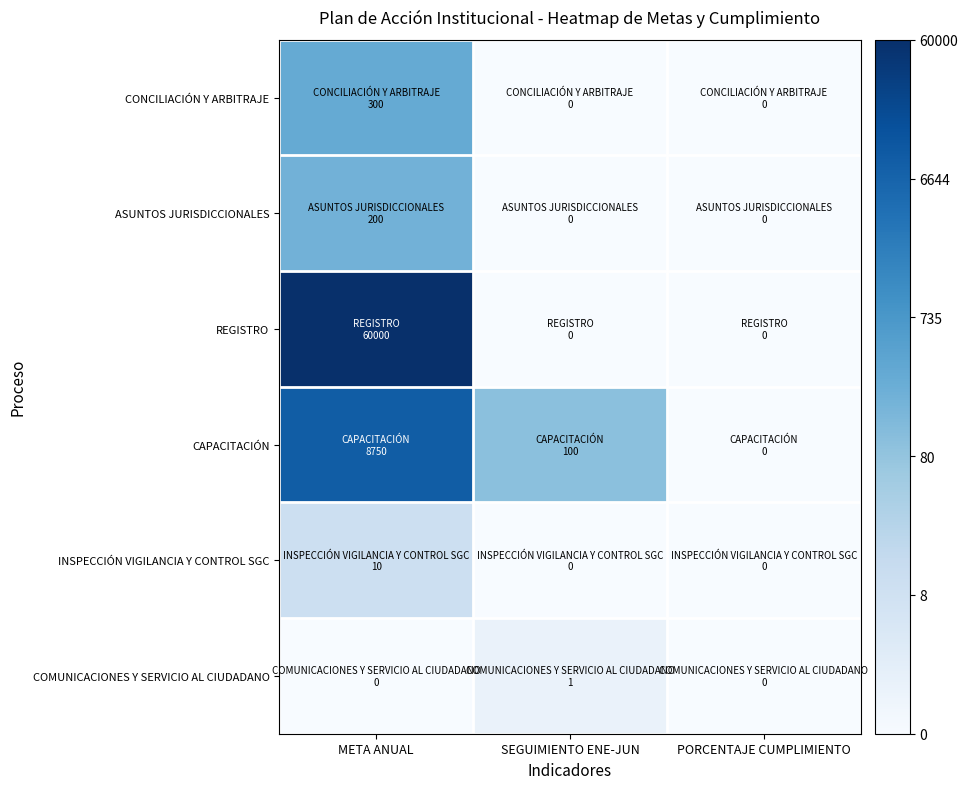

Reading left to right, what are all the values shown in this chart?

CONCILIACIÓN Y ARBITRAJE: META ANUAL=5.7	SEGUIMIENTO ENE-JUN=0.0	PORCENTAJE CUMPLIMIENTO=0.0
ASUNTOS JURISDICCIONALES: META ANUAL=5.3	SEGUIMIENTO ENE-JUN=0.0	PORCENTAJE CUMPLIMIENTO=0.0
REGISTRO: META ANUAL=11.0	SEGUIMIENTO ENE-JUN=0.0	PORCENTAJE CUMPLIMIENTO=0.0
CAPACITACIÓN: META ANUAL=9.1	SEGUIMIENTO ENE-JUN=4.6	PORCENTAJE CUMPLIMIENTO=0.0
INSPECCIÓN VIGILANCIA Y CONTROL SGC: META ANUAL=2.4	SEGUIMIENTO ENE-JUN=0.0	PORCENTAJE CUMPLIMIENTO=0.0
COMUNICACIONES Y SERVICIO AL CIUDADANO: META ANUAL=0.0	SEGUIMIENTO ENE-JUN=0.7	PORCENTAJE CUMPLIMIENTO=0.0